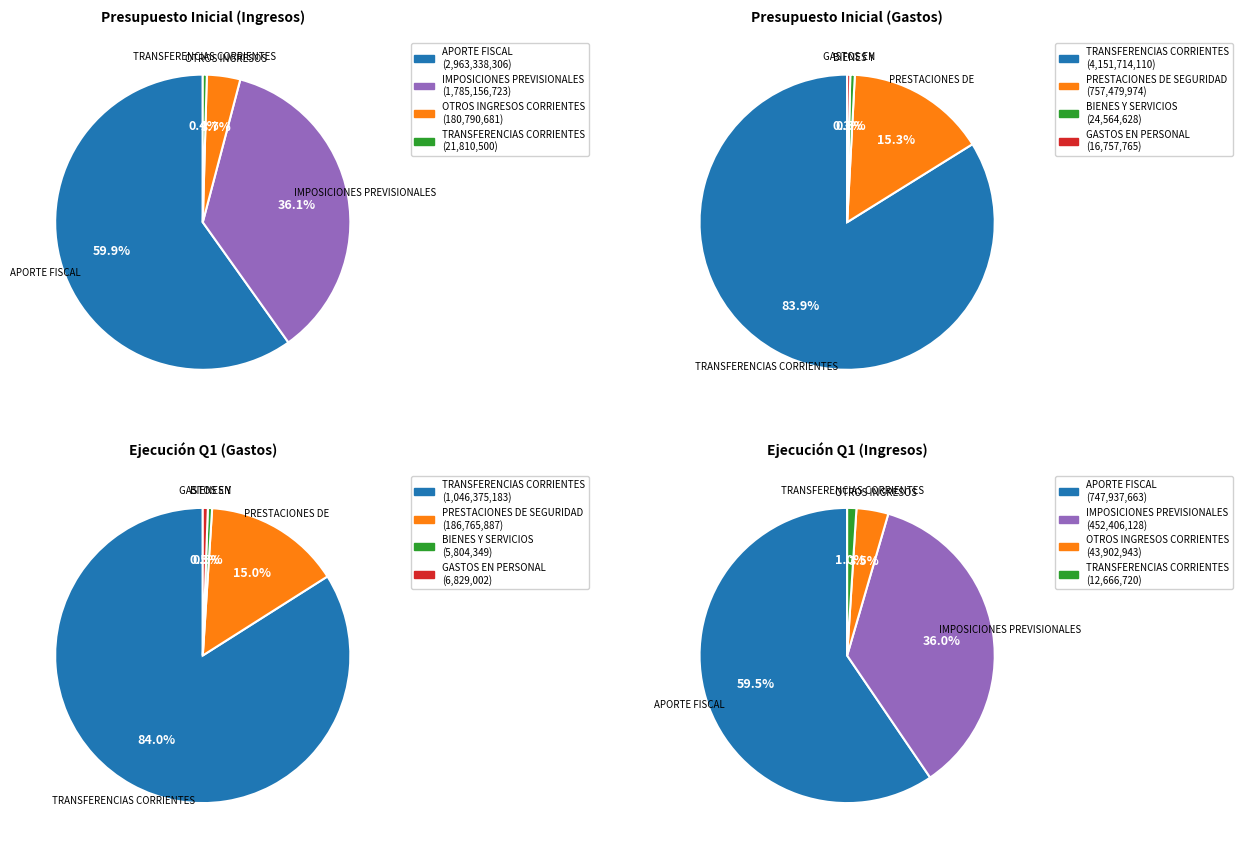

Is it true that APORTE FISCAL is 38% of the pie?

False